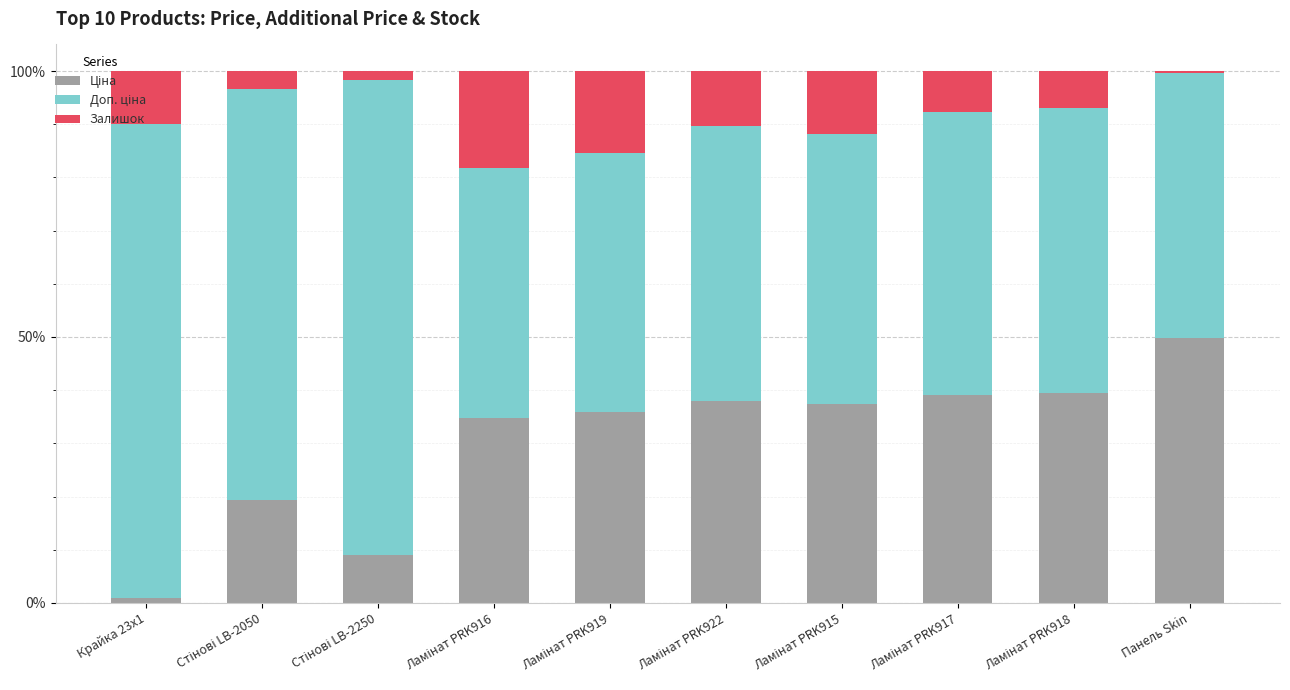

What is the average value of the Залишок series?

8.6